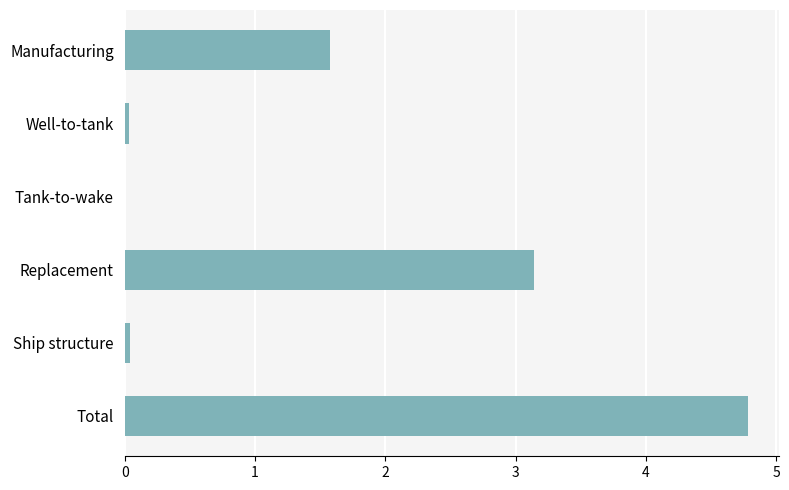

What value does the data have at Total?

4.8